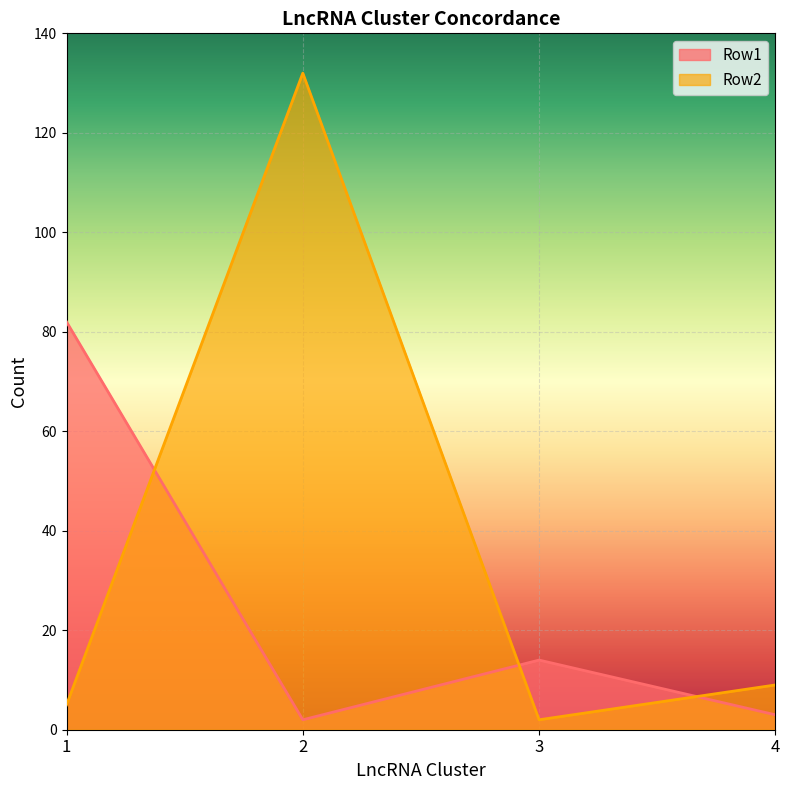

How many data points does each series have?

4